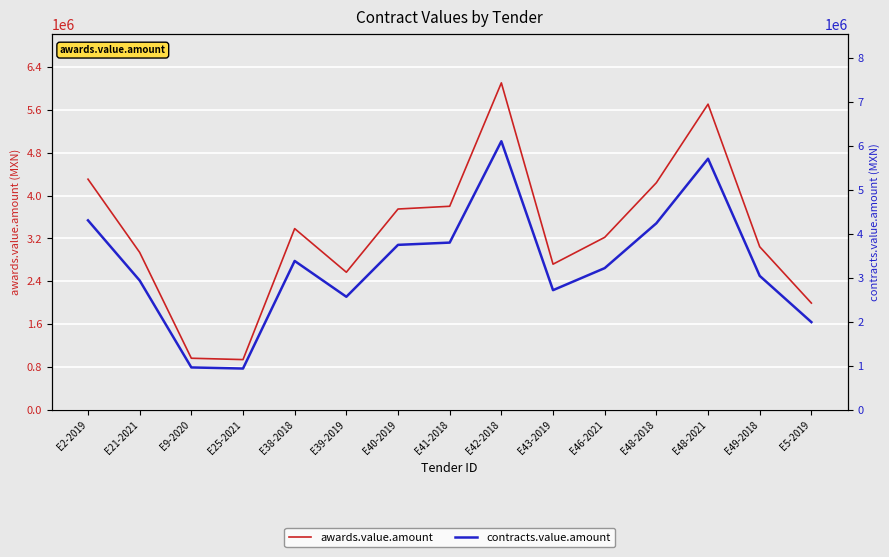

Reading left to right, transcribe all the data shown in this chart.

awards.value.amount: 4305432.8	2938249.7	961320.5	936226.6	3382189.6	2567808.7	3748133.6	3799328.6	6104046.8	2718103.5	3219274.4	4239080.5	5706295.2	3043271.9	1991511.0
contracts.value.amount: 4305432.8	2938249.7	961320.5	936226.6	3382189.6	2567808.7	3748133.6	3799328.6	6104046.8	2718103.5	3219274.4	4239080.5	5706295.2	3043271.9	1991511.0